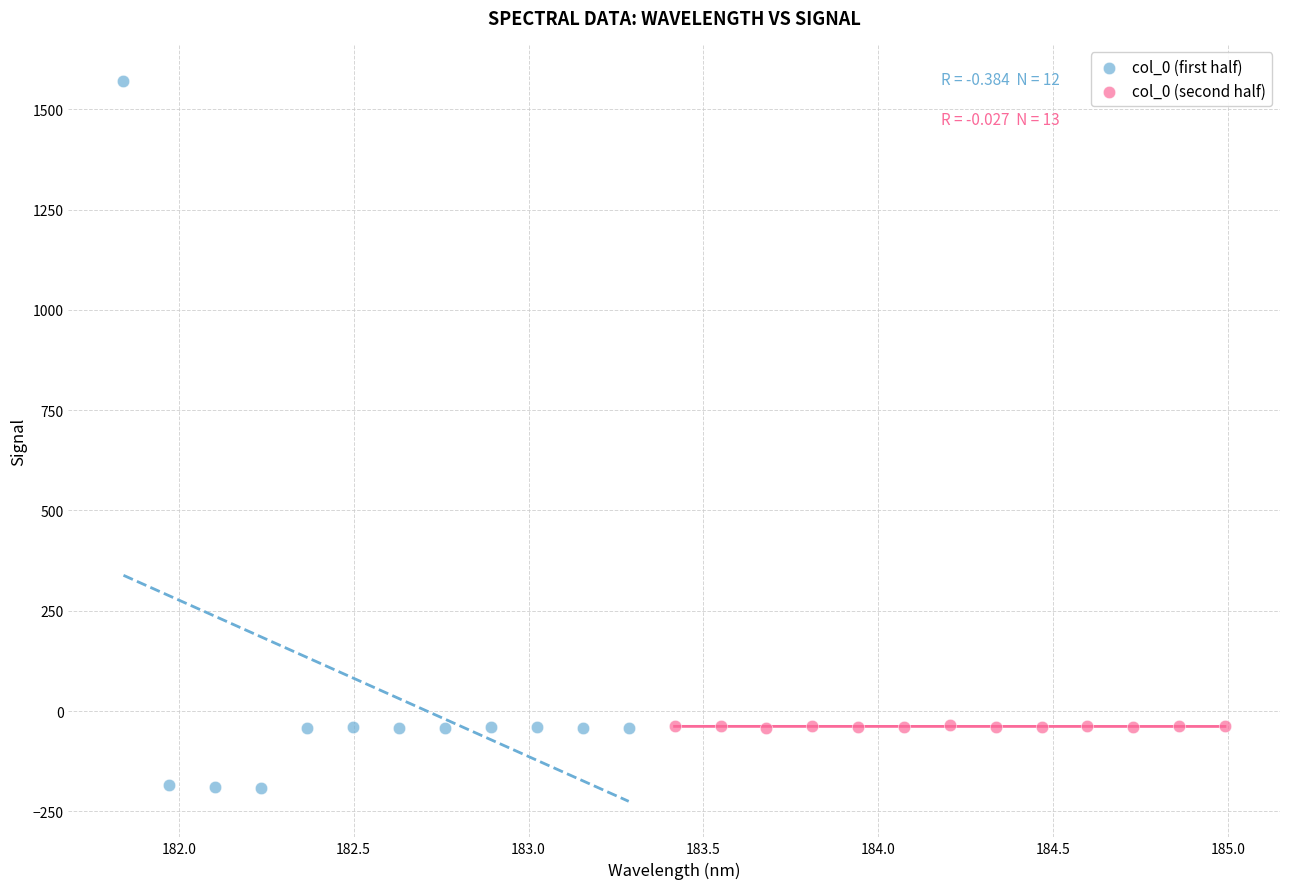

Which series reaches the maximum Y coordinate?

col_0 (first half)